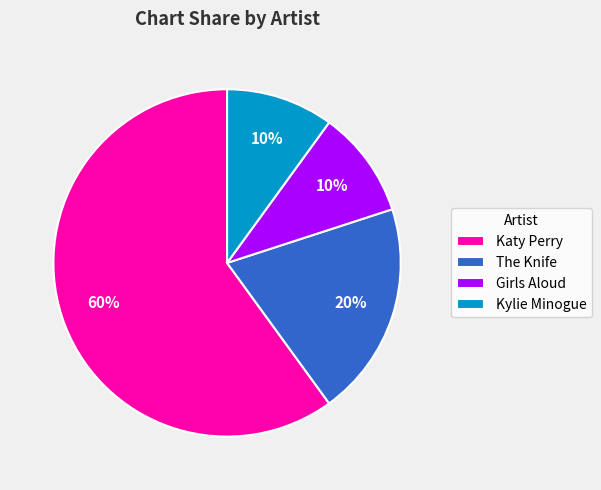

To the nearest percent, what is the difference between the Katy Perry and Kylie Minogue slice percentages?

50%